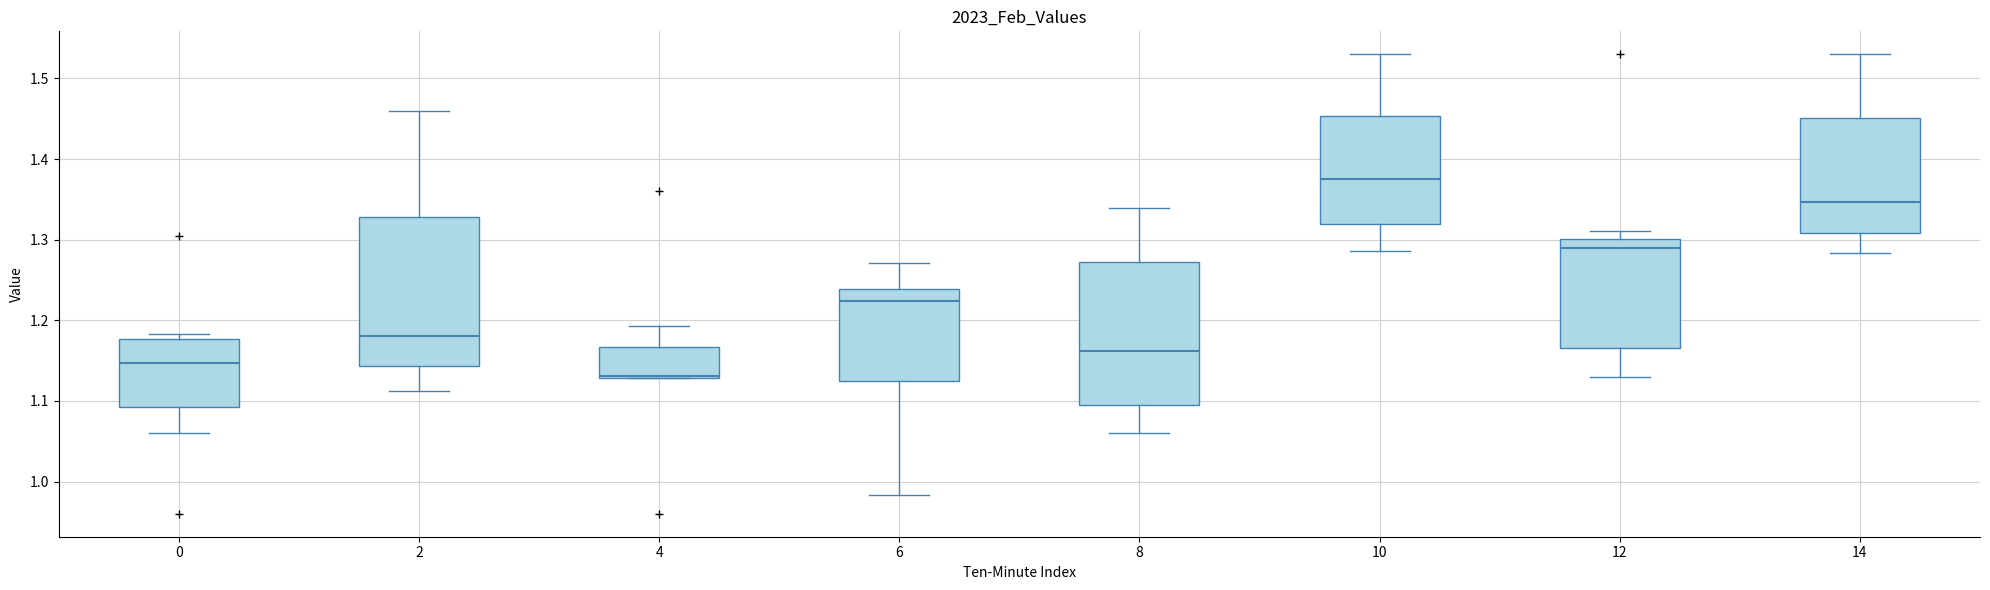

Which box has the lowest median line?

4